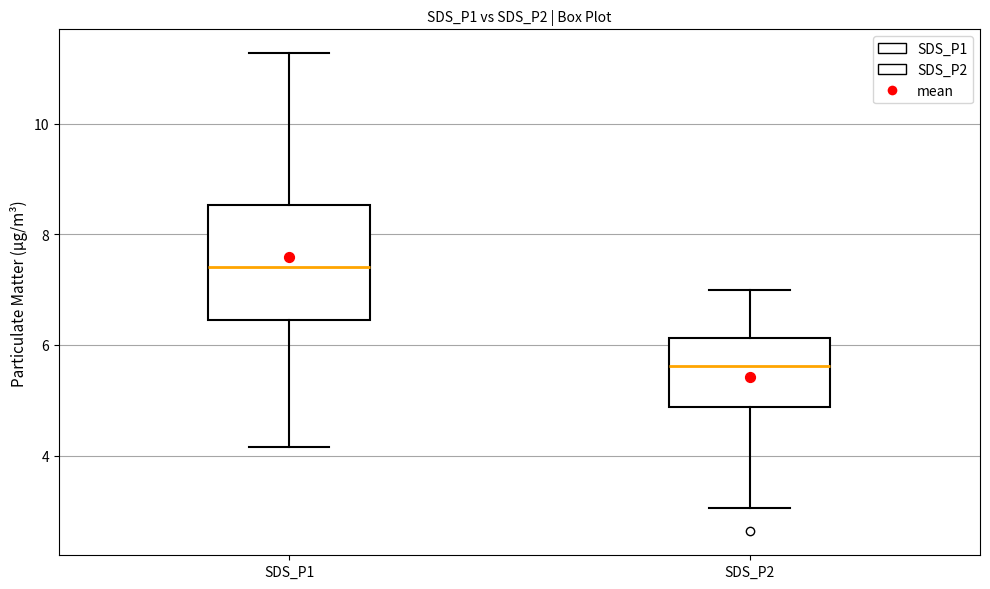

Which box has the highest median line?

SDS_P1